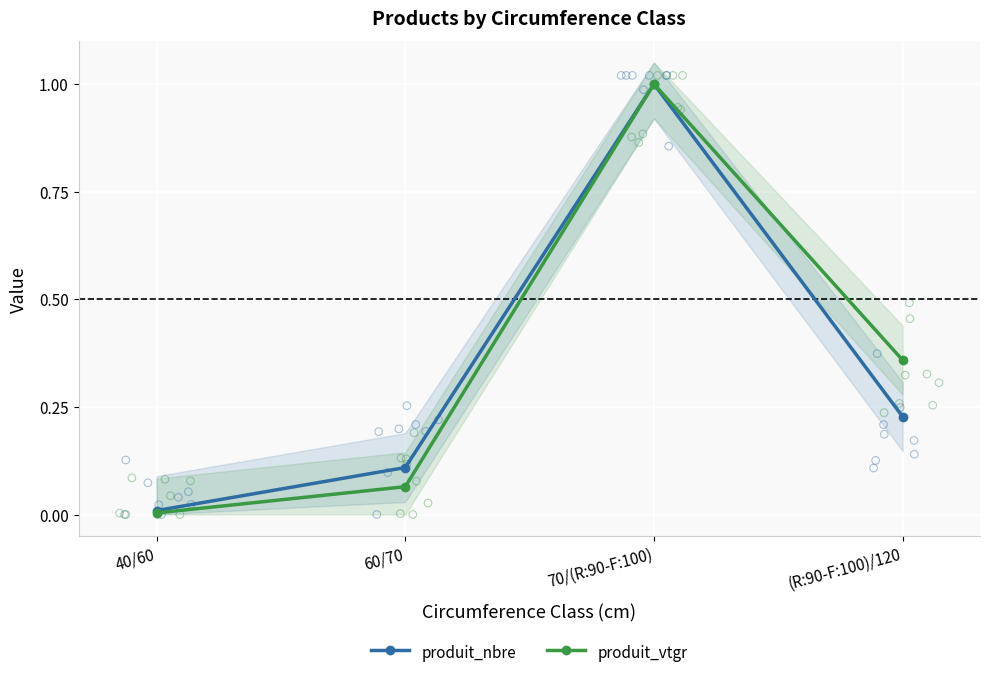

Which series has the largest total across all categories?

produit_vtgr